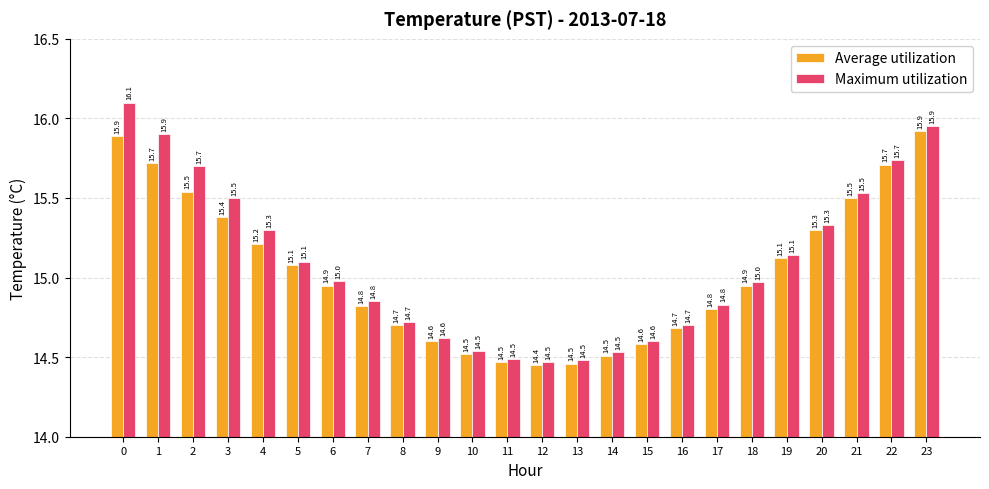

Which series has the largest range (max minus min)?

Maximum utilization